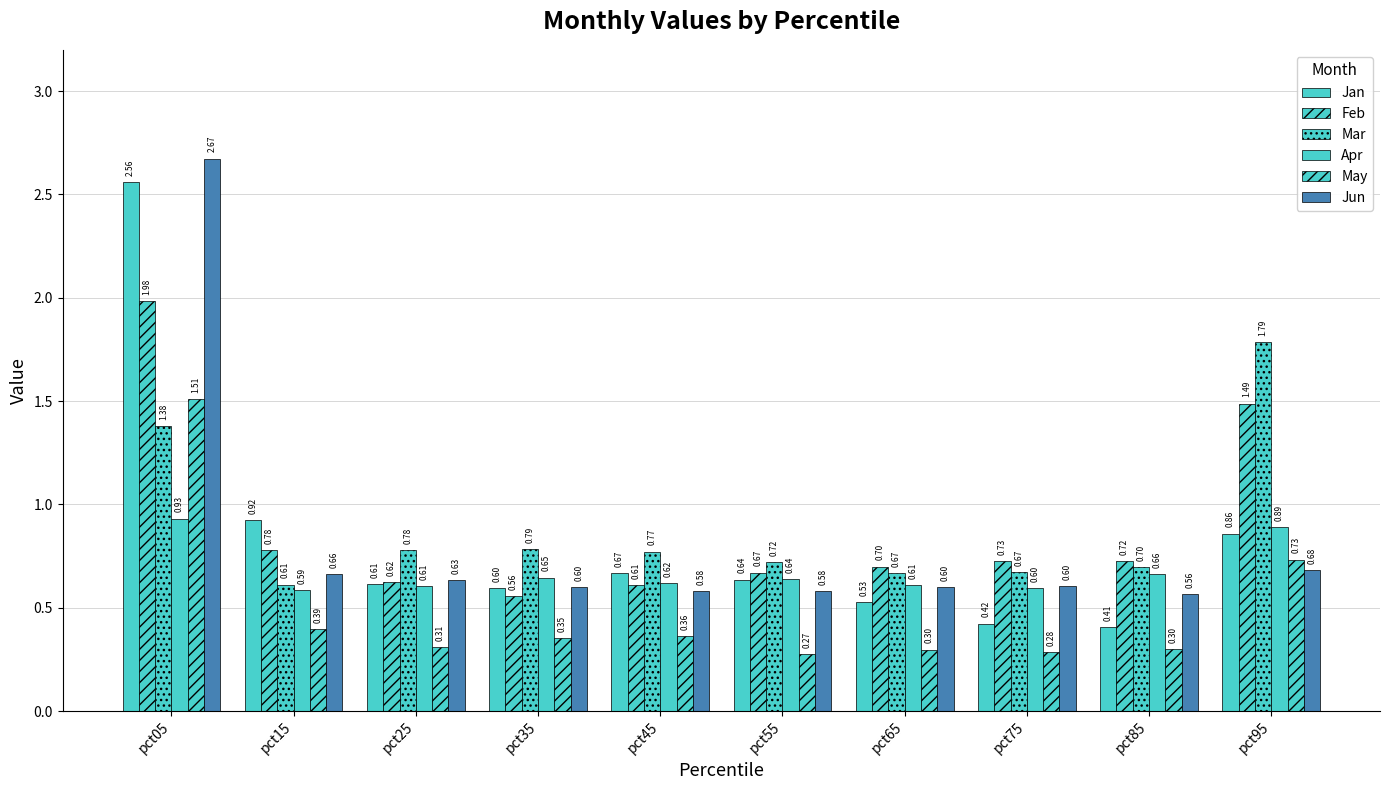

Reading left to right, transcribe all the data shown in this chart.

Jan: 2.6	0.9	0.6	0.6	0.7	0.6	0.5	0.4	0.4	0.9
Feb: 2.0	0.8	0.6	0.6	0.6	0.7	0.7	0.7	0.7	1.5
Mar: 1.4	0.6	0.8	0.8	0.8	0.7	0.7	0.7	0.7	1.8
Apr: 0.9	0.6	0.6	0.6	0.6	0.6	0.6	0.6	0.7	0.9
May: 1.5	0.4	0.3	0.4	0.4	0.3	0.3	0.3	0.3	0.7
Jun: 2.7	0.7	0.6	0.6	0.6	0.6	0.6	0.6	0.6	0.7